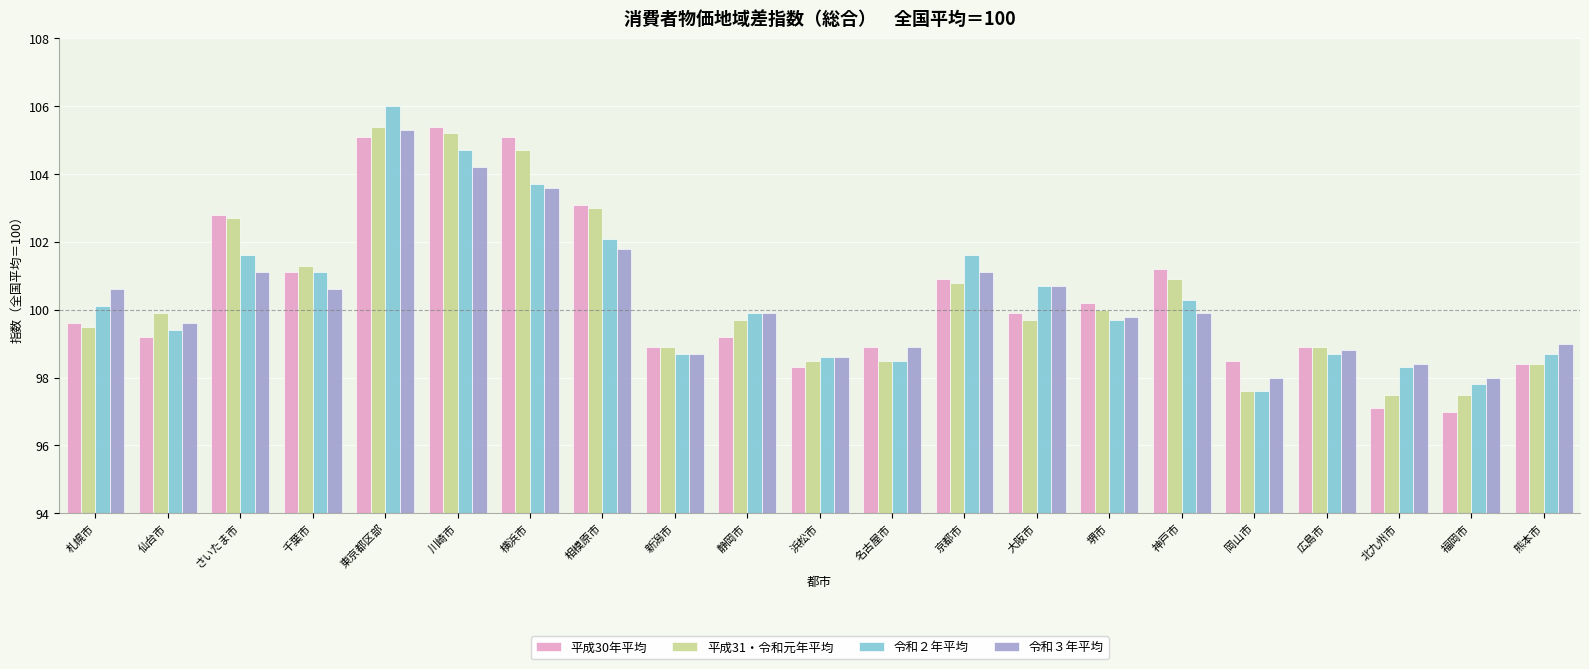

Which label corresponds to the largest value in the chart?

東京都区部